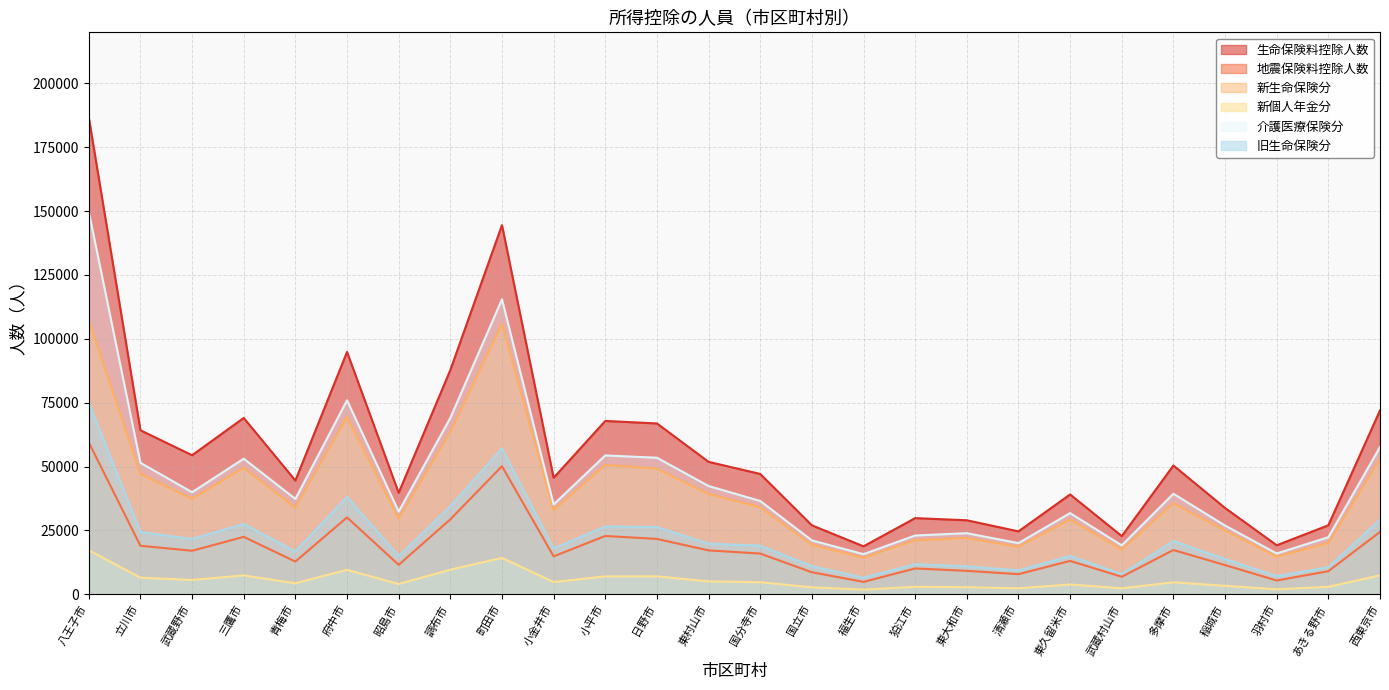

At which label is 旧生命保険分 closest to 40745?

府中市